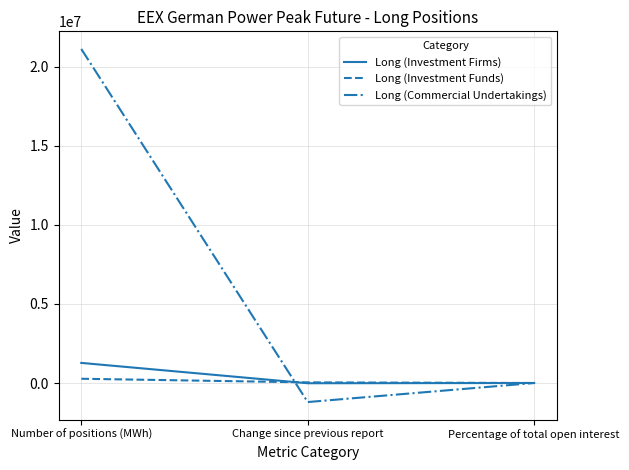

The value of Long (Commercial Undertakings) at Number of positions (MWh) is 21106932.0. True or false?

True